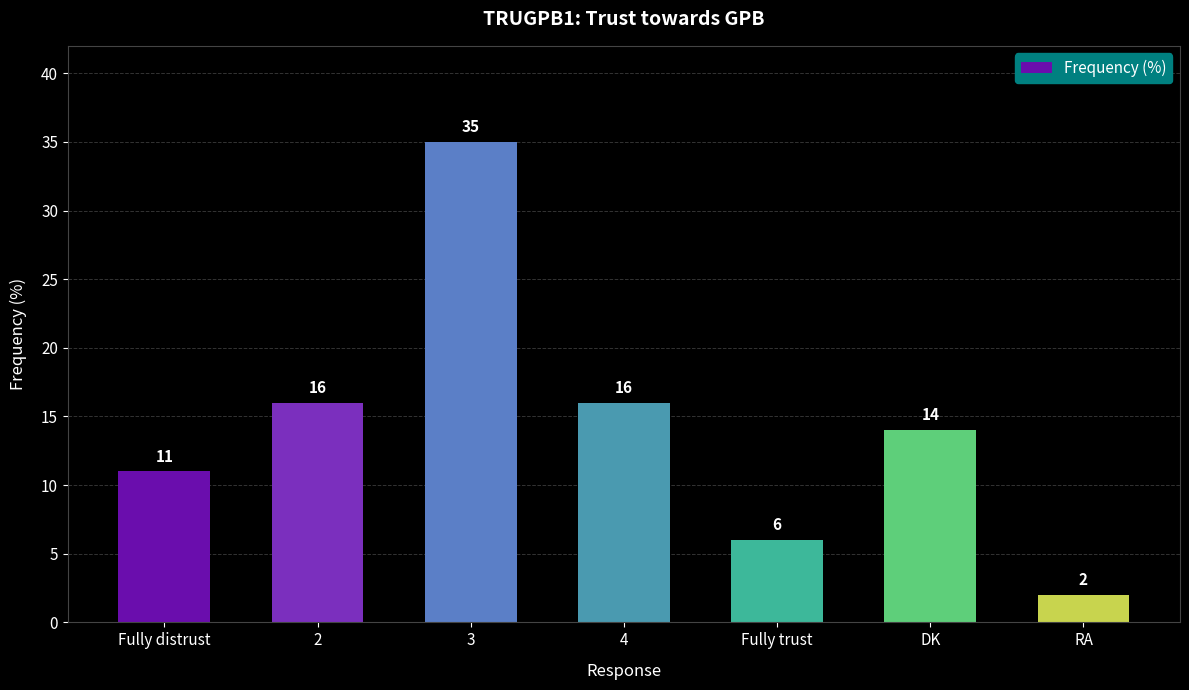

How many categories are shown in the chart?

7